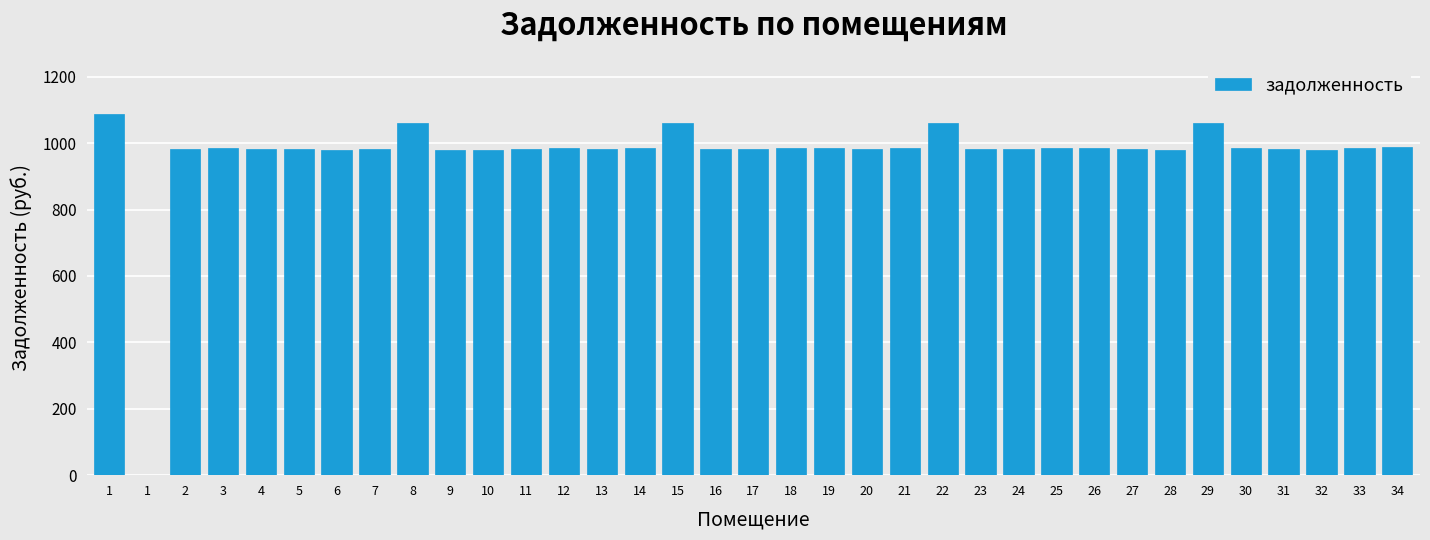

How many data points are above 983?

29